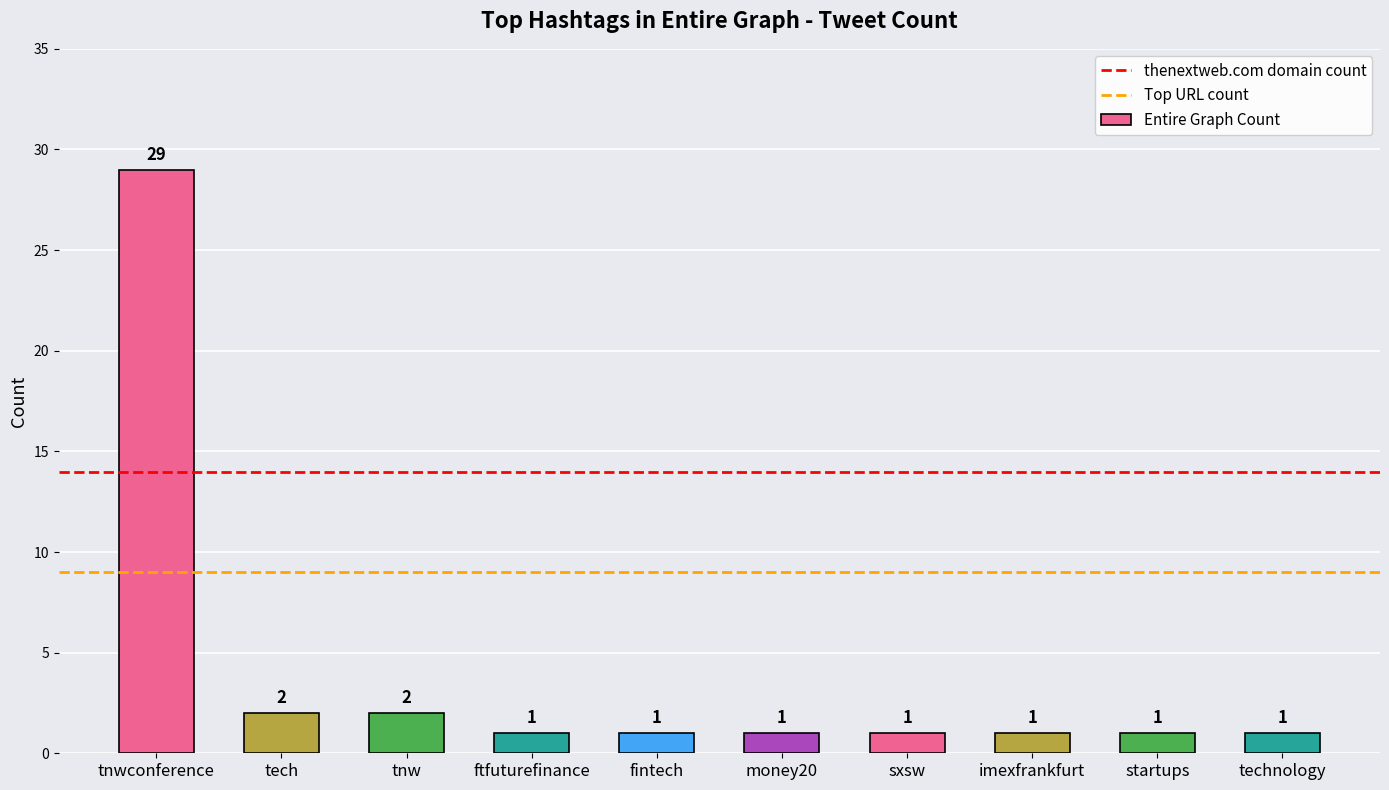

What is the value of the 5th bar from the left?

1